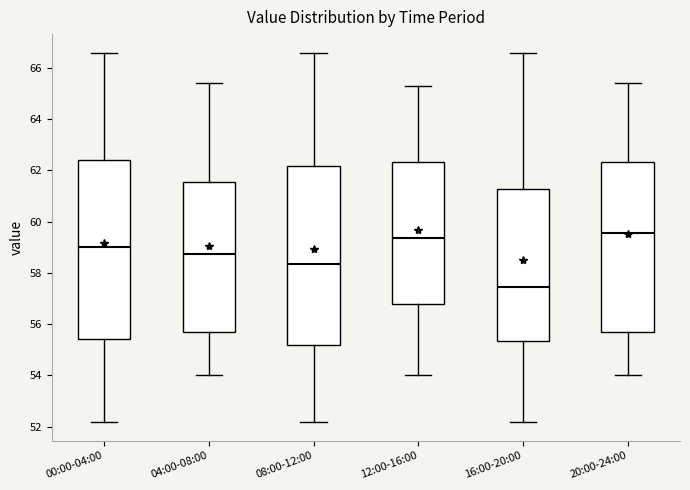

Which box's median line is the lowest?

16:00-20:00